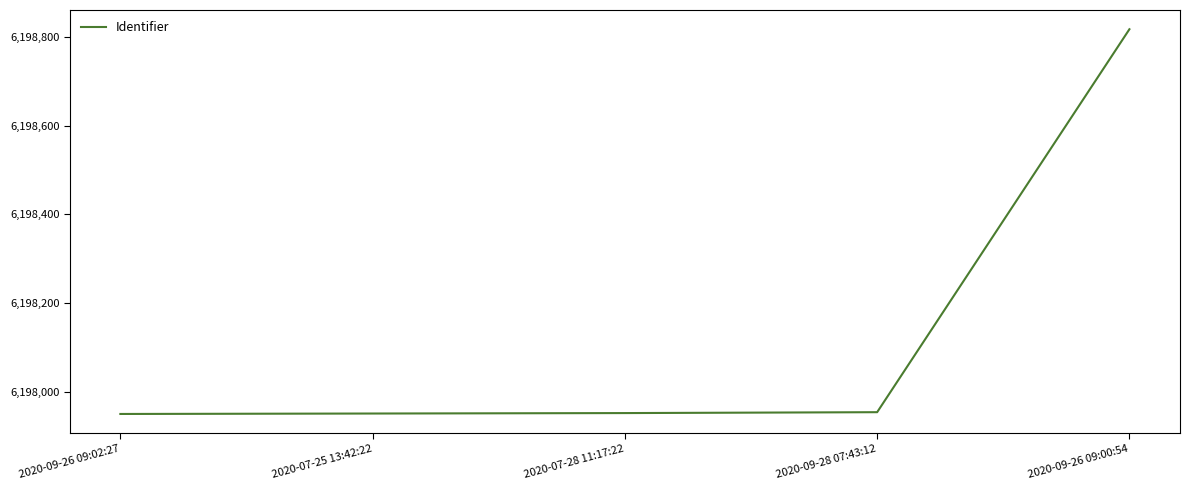

Does the chart have visible grid lines?

No